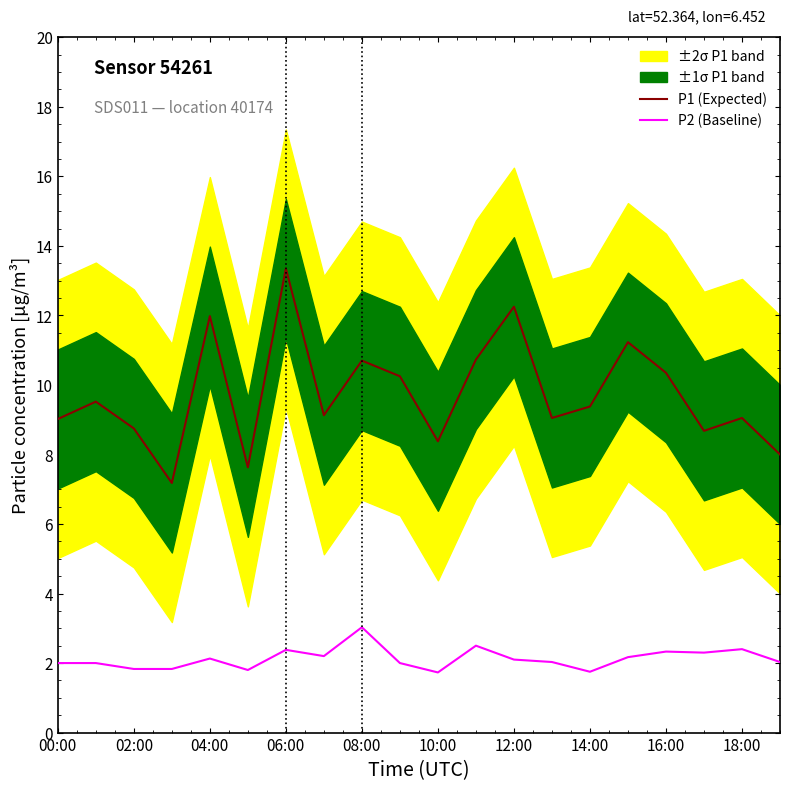

The P2 (Baseline) series shows 2.6 at 14:00. True or false?

False